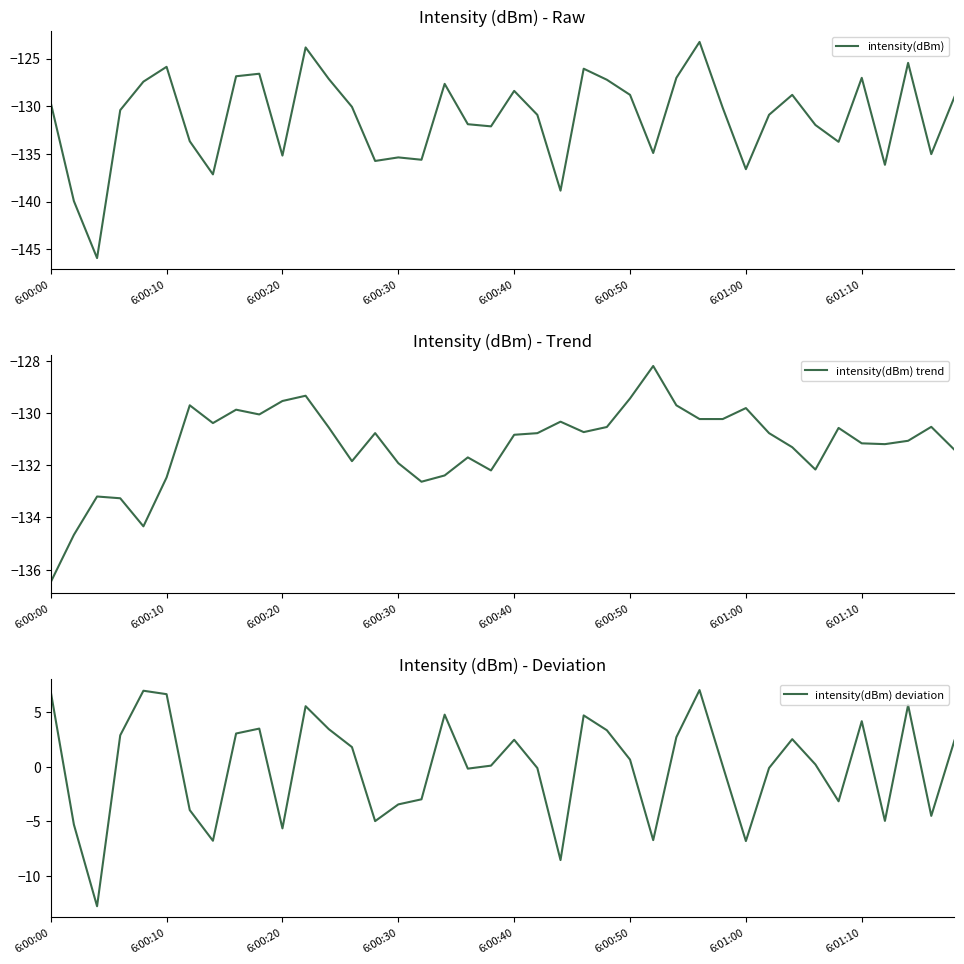

Does the chart display data point markers on the line(s)?

No